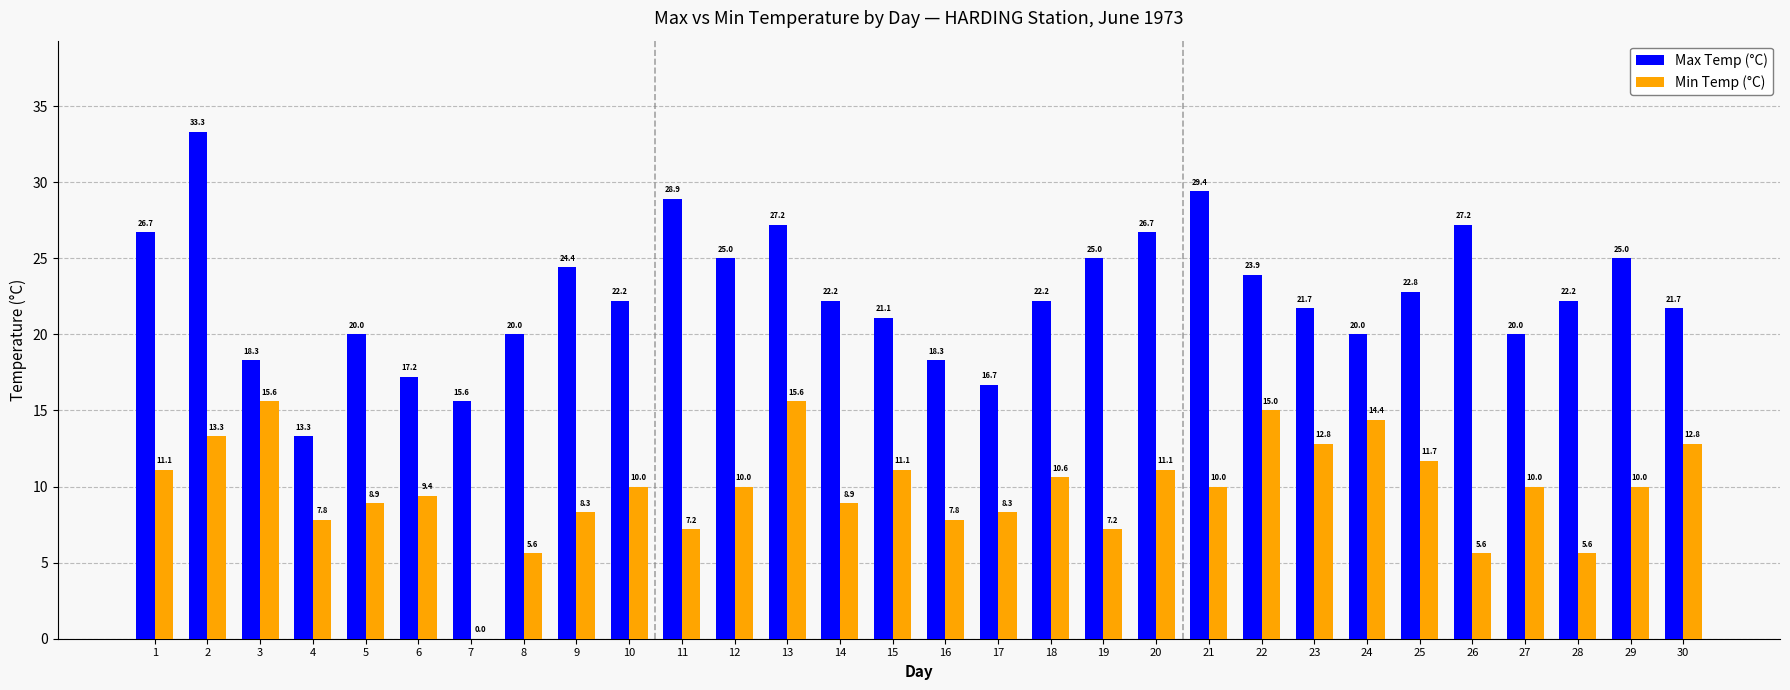

What is the difference between the Min Temp (°C) values at 5 and 26?

3.3